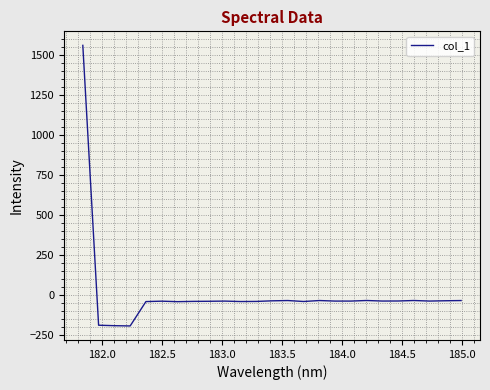

What is the difference between the maximum and minimum values?

1752.4